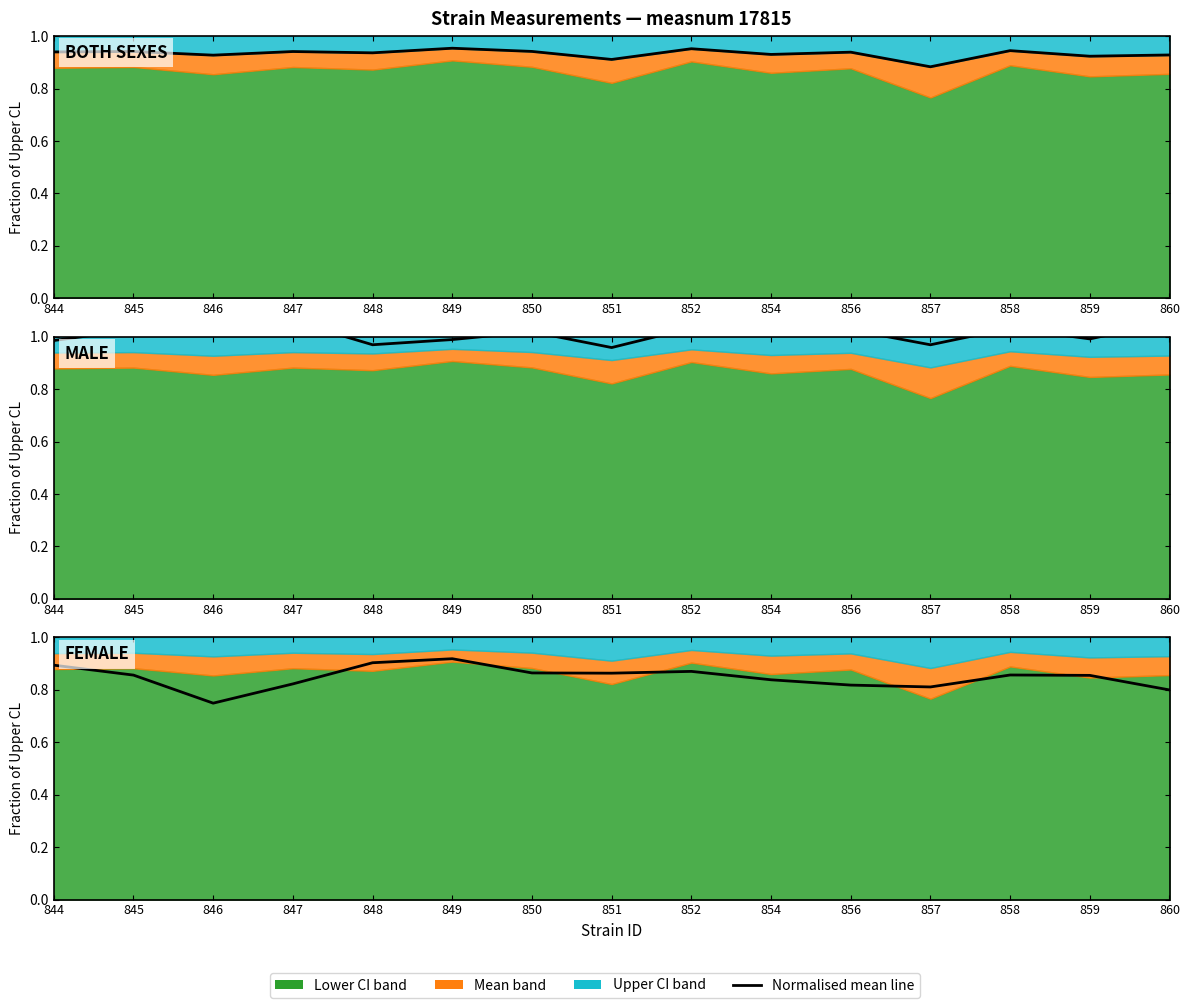

What is the average value of the female mean (norm) series?

0.8